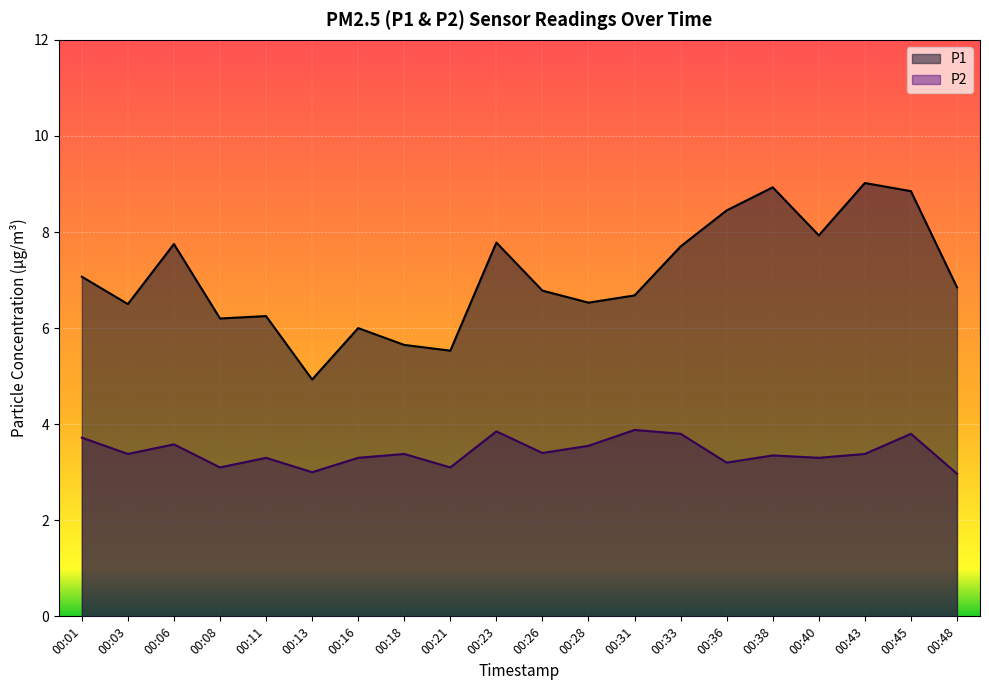

True or false: P2 has more than 0 points higher than both neighbors.

True